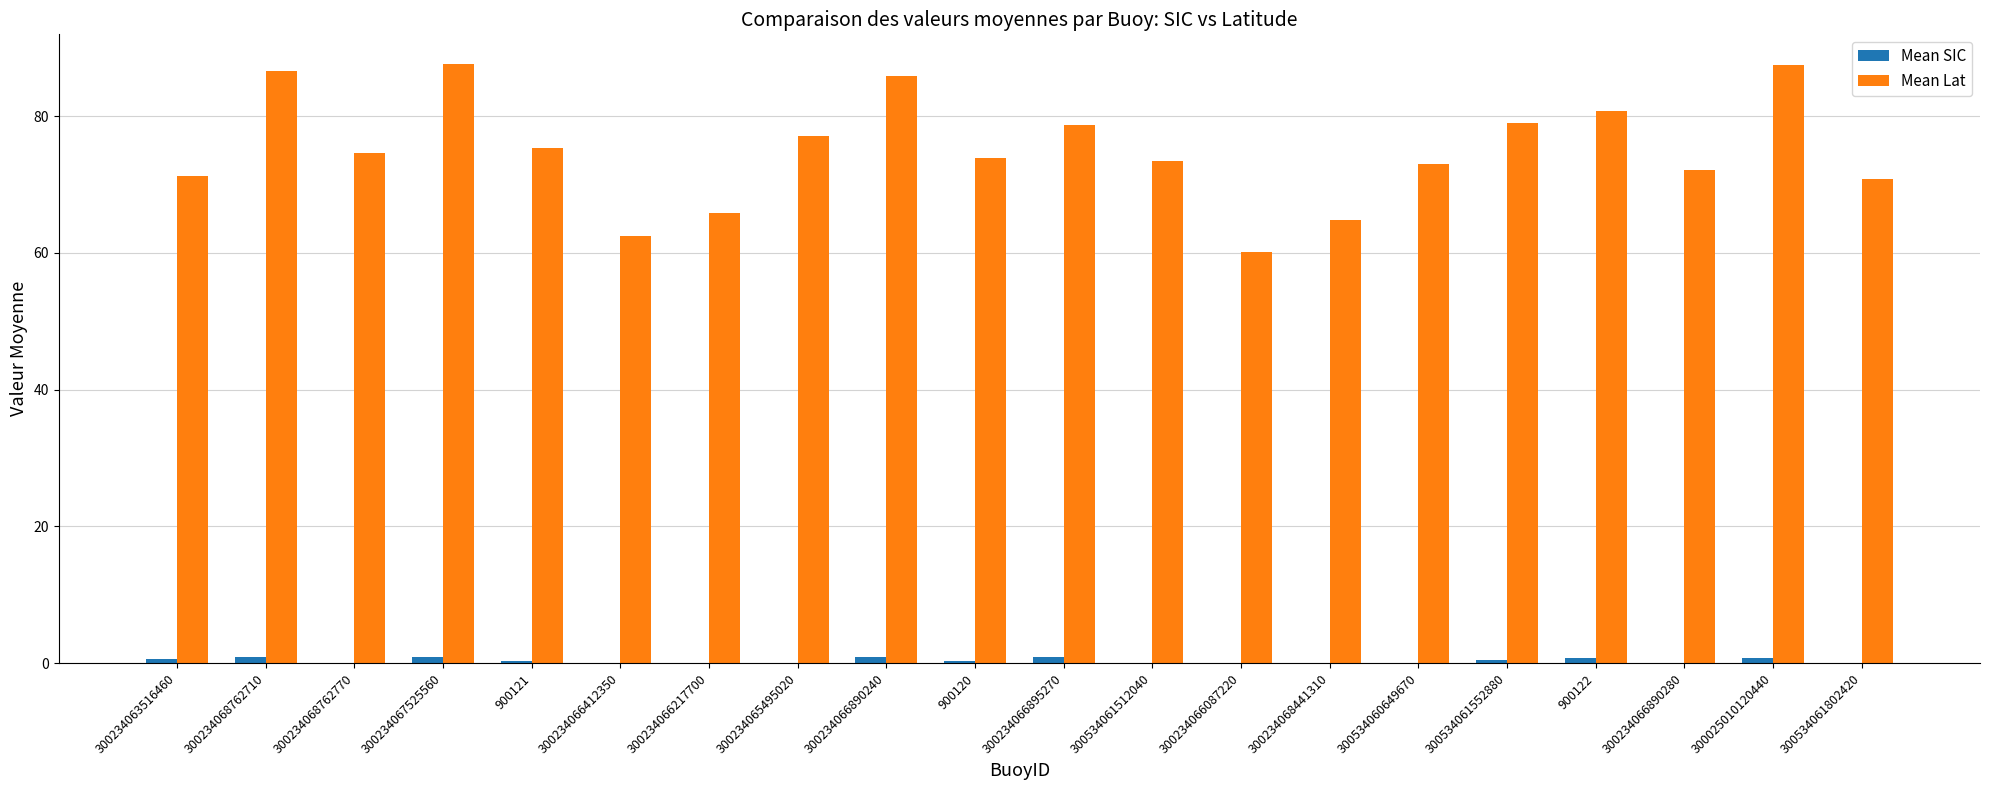

Are the bars horizontal?

No